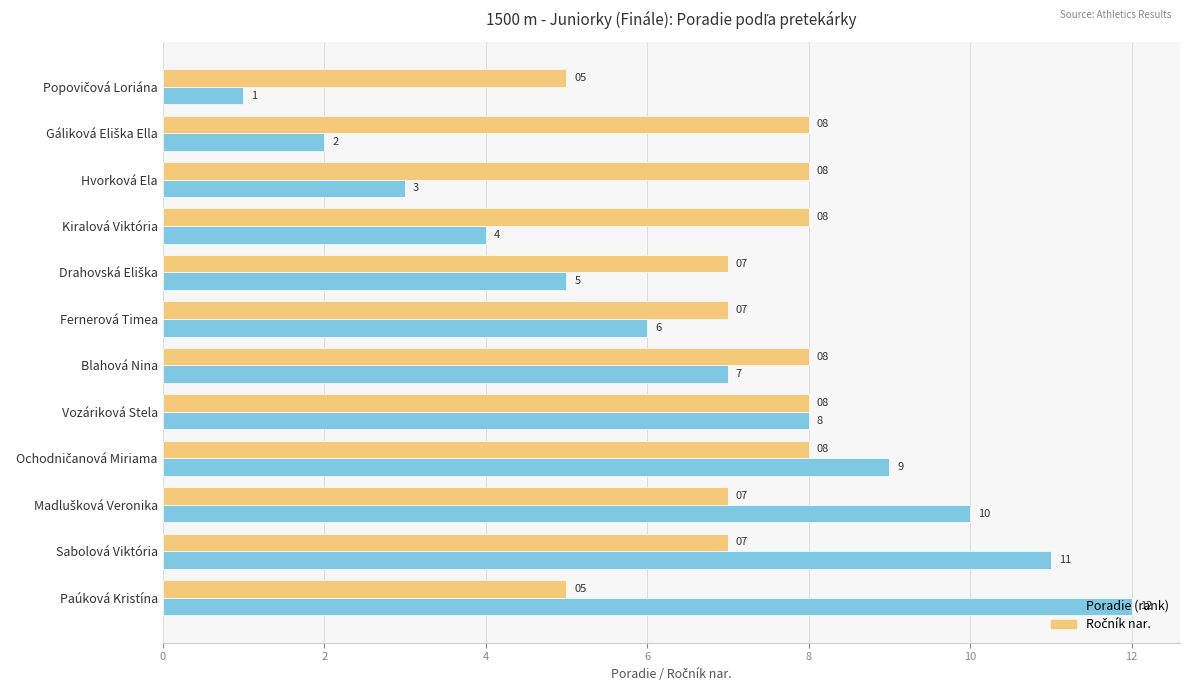

At which label is Poradie (rank) closest to 6?

Fernerová Timea